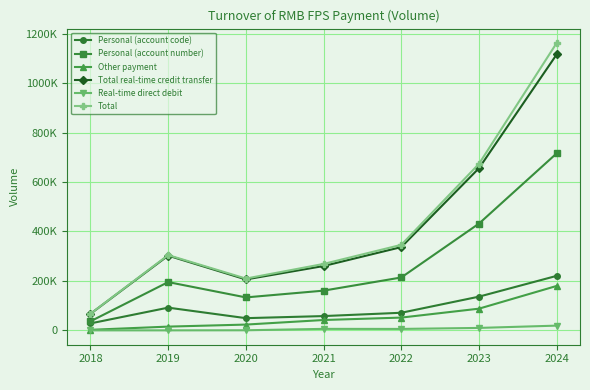

What are all the series names shown in the legend?

Personal (account code), Personal (account number), Other payment, Total real-time credit transfer, Real-time direct debit, Total